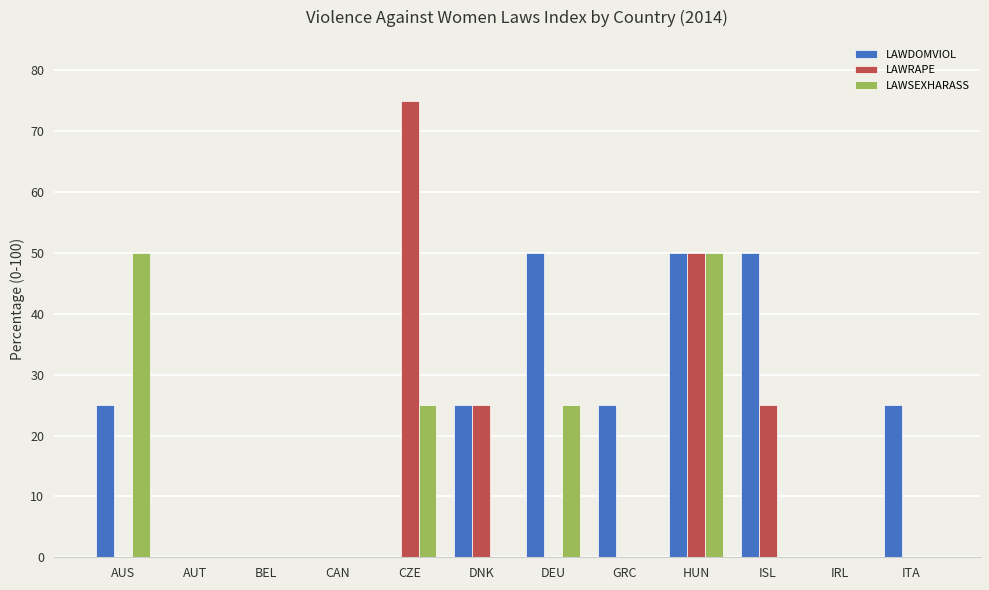

What is the maximum value shown in the chart?

75